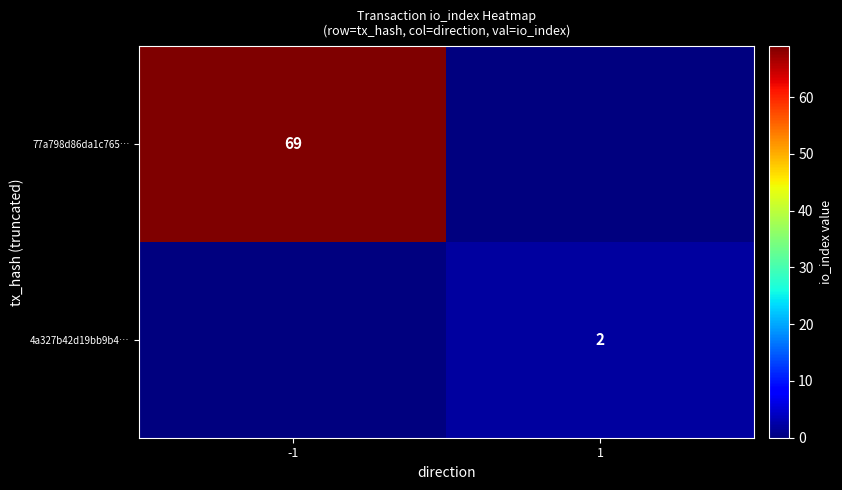

The 77a798d86da1c765… series shows 47 at -1. True or false?

False